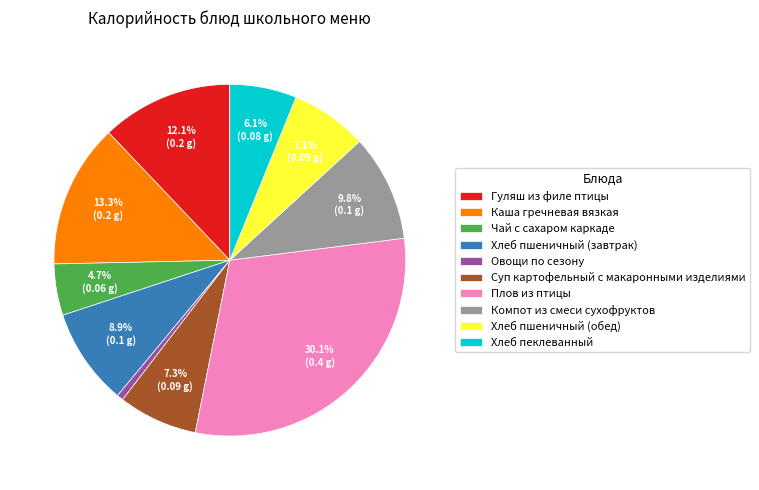

To the nearest percent, what portion does Овощи по сезону represent?

1%